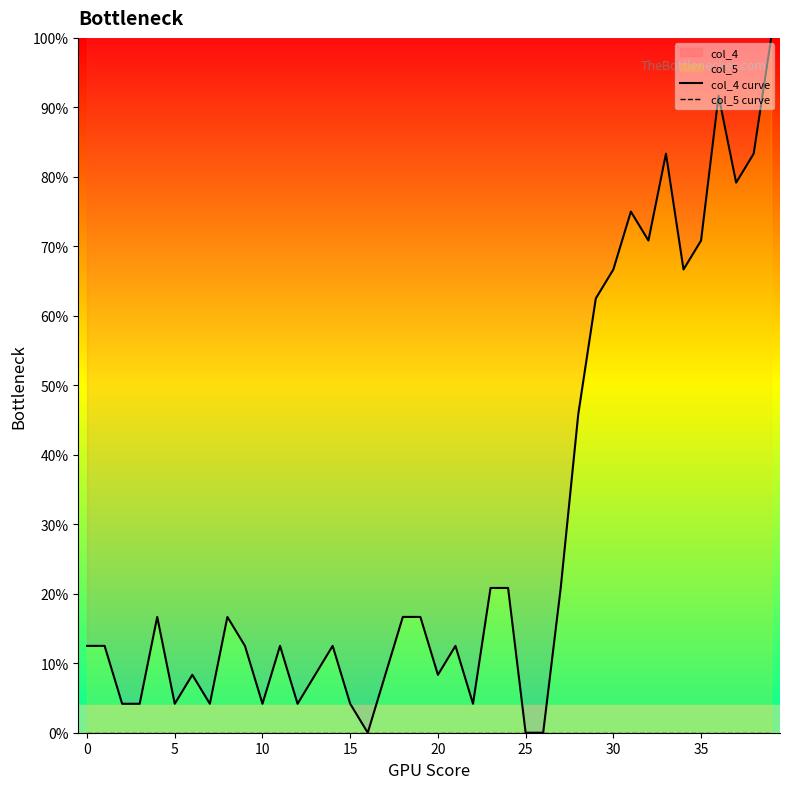

Rank the series by their maximum value, from lowest to highest.

col_5 curve, col_4 curve